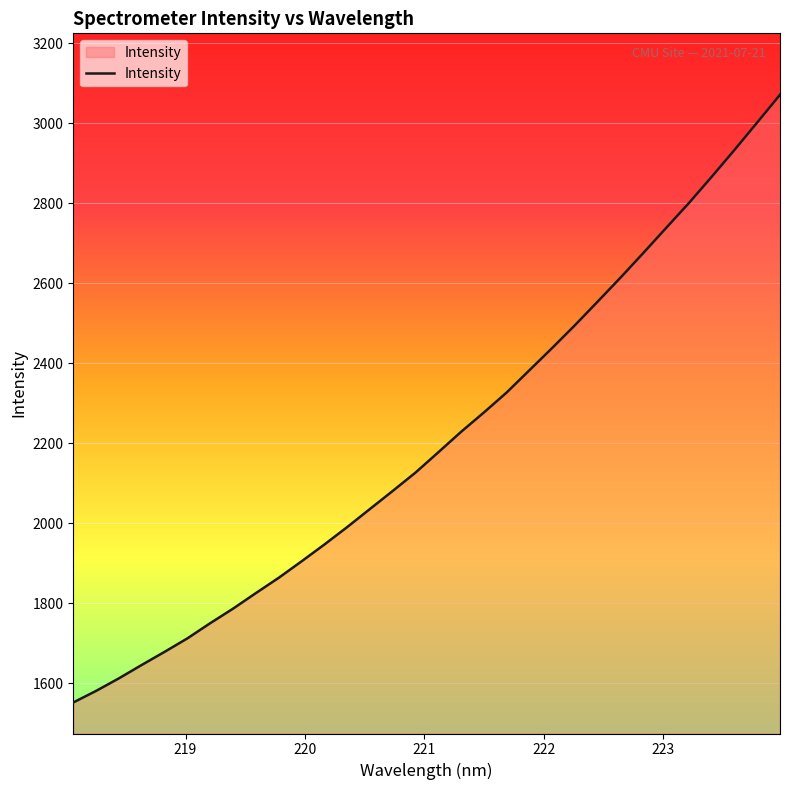

What is the difference between the maximum and minimum values?

1519.7